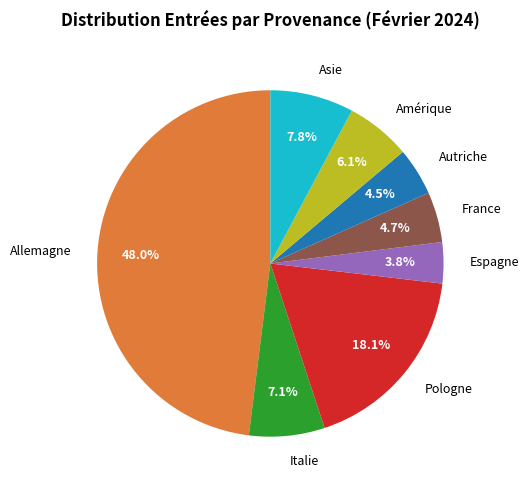

To the nearest percent, what is the difference between the largest and smallest slice percentages?

44%